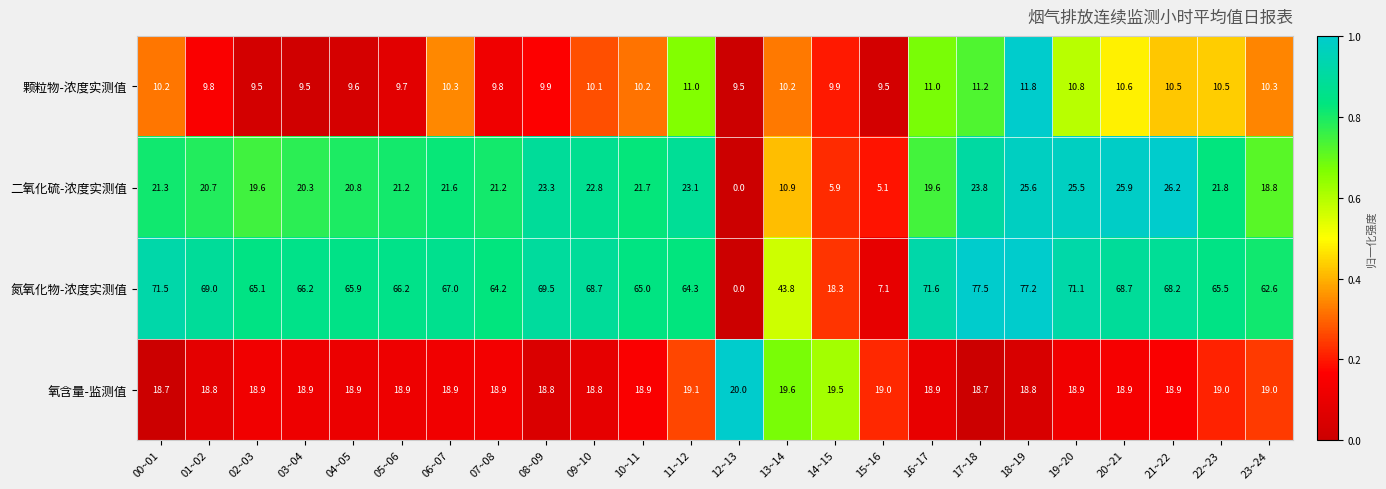

What is the difference between the maximum and minimum values in the 颗粒物-浓度实测值 series?

2.3